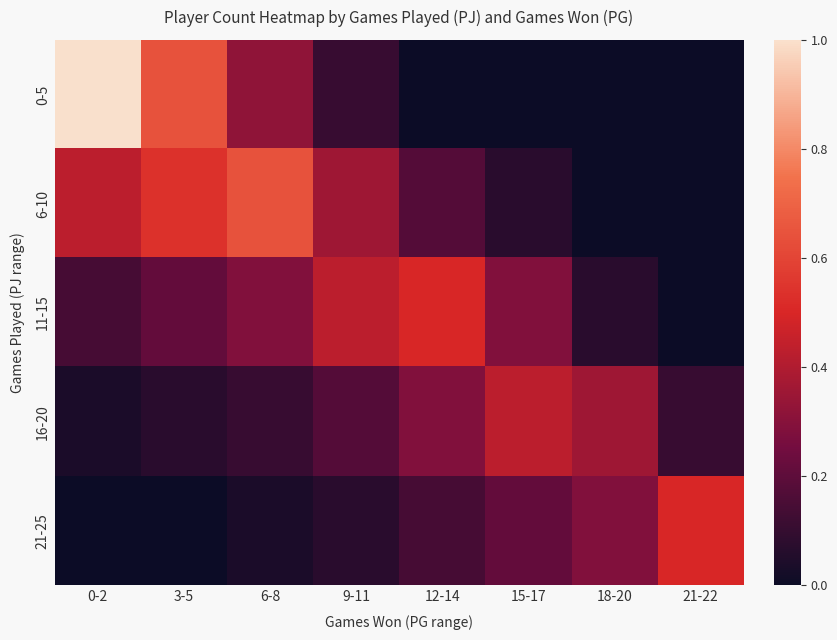

The 21-25 series shows 0.5 at 21-22. True or false?

True